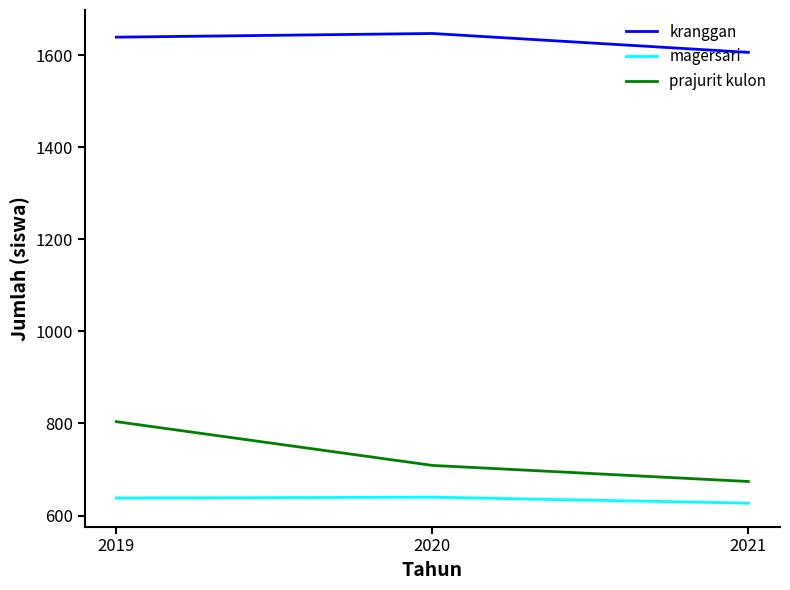

Which series has the largest total across all categories?

kranggan